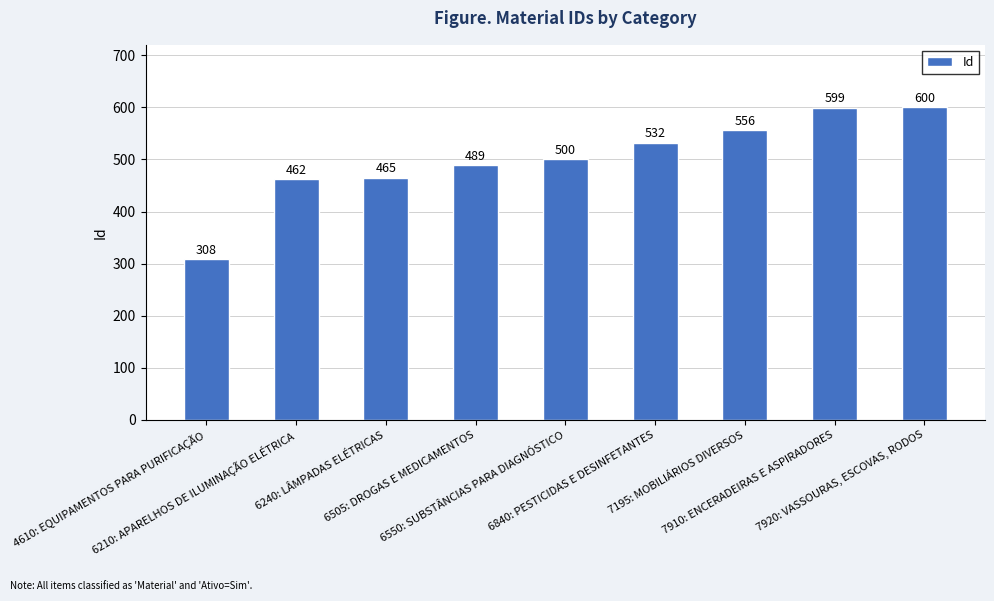

How many data points are less than 500?

4